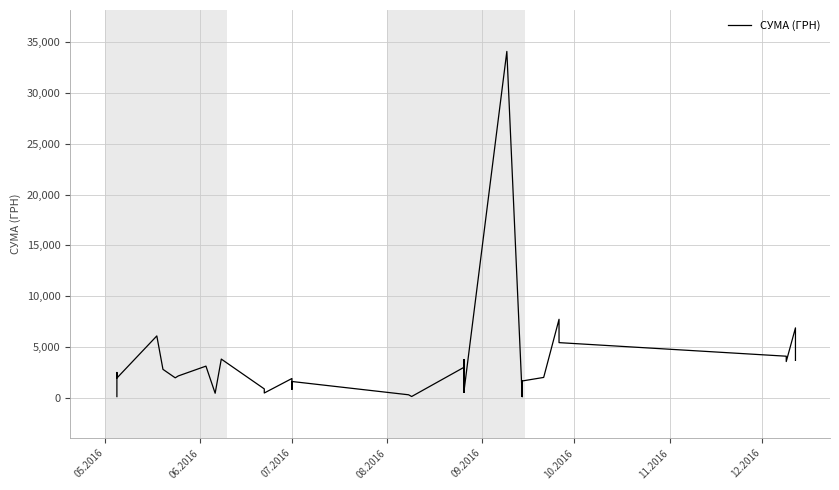

What is the label of the 16th point from the left?

07.2016